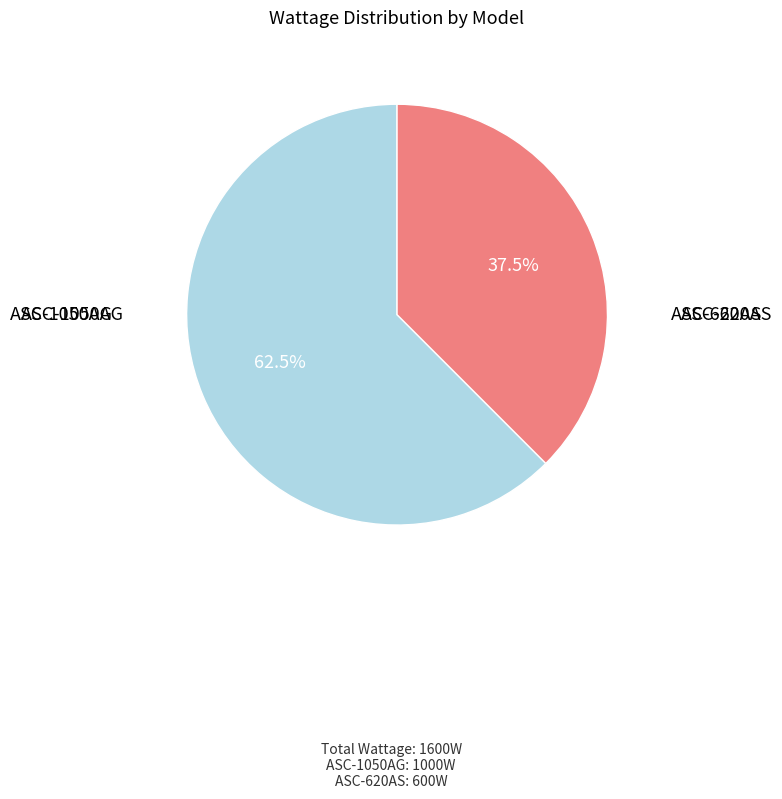

Is there any slice that represents more than half of the pie?

Yes